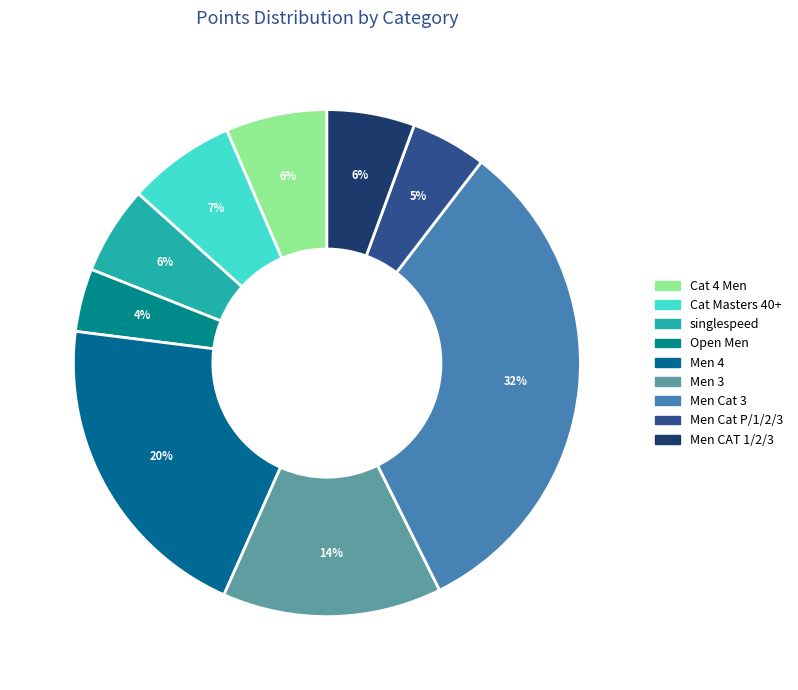

Does any single category account for the majority?

No